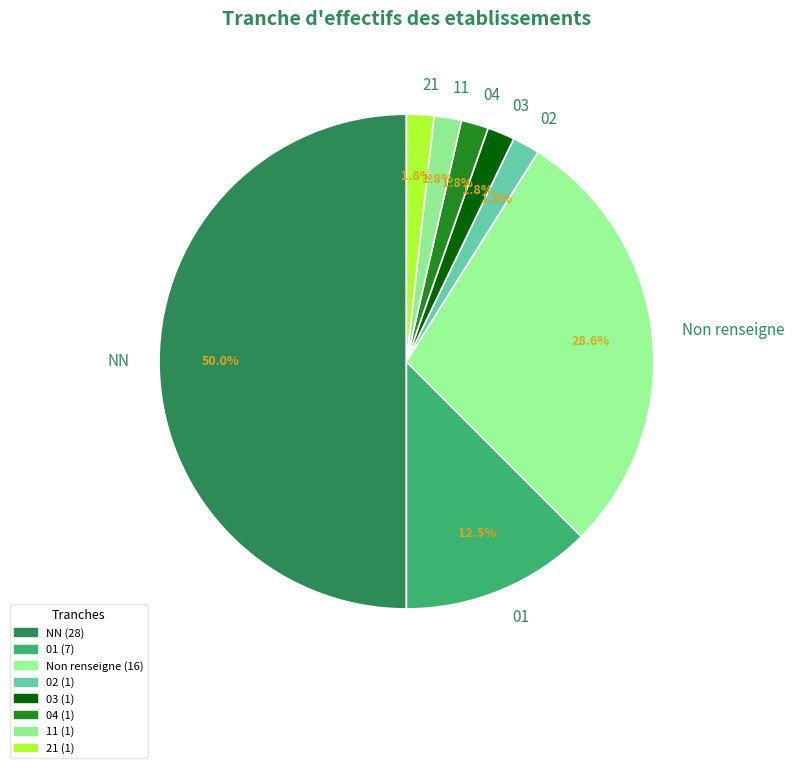

True or false: 04 accounts for 2% of the total.

True